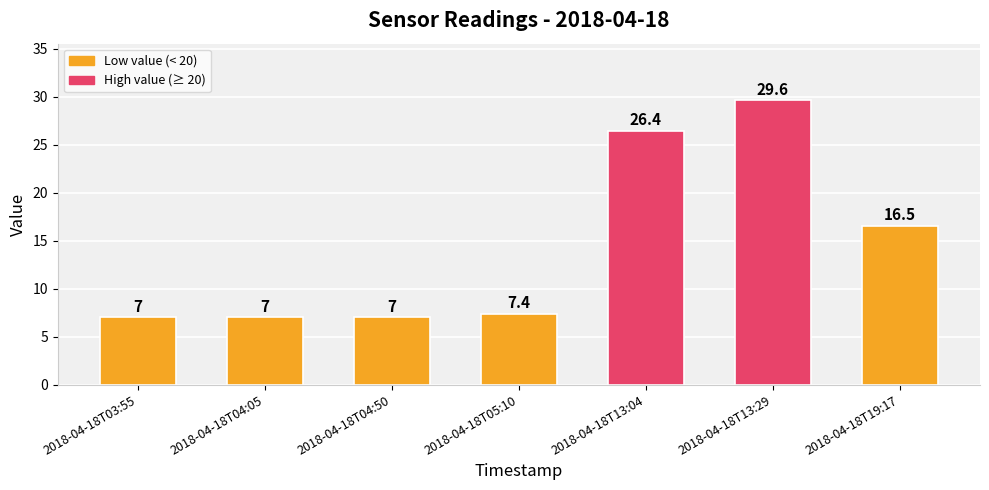

Which category has the highest value across all series?

2018-04-18T13:29